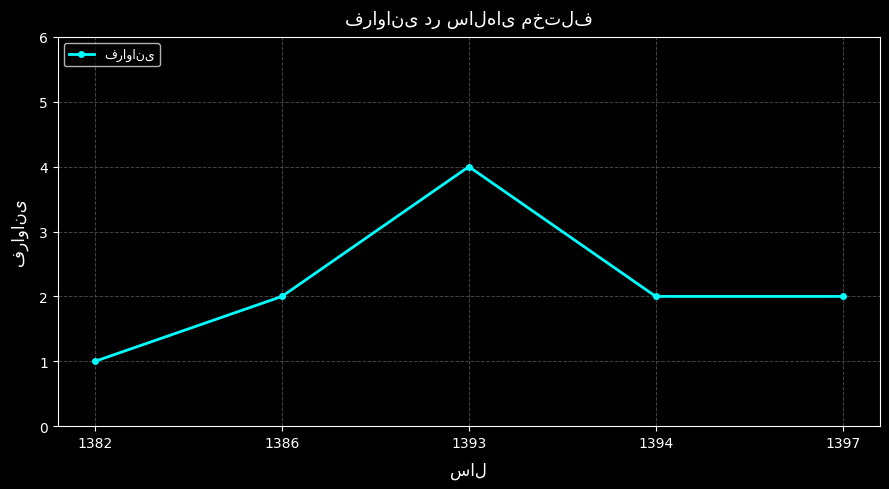

Between 1382 and 1394, which is larger?

1394